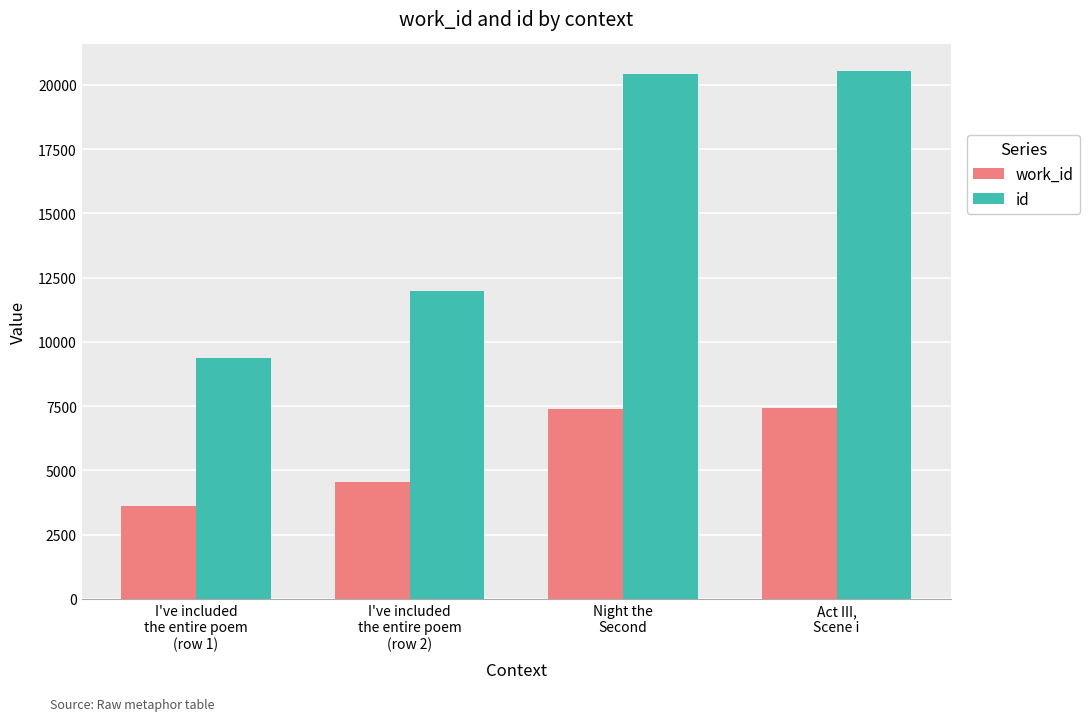

Rank the series at I've included
the entire poem
(row 2) from highest to lowest value.

id, work_id